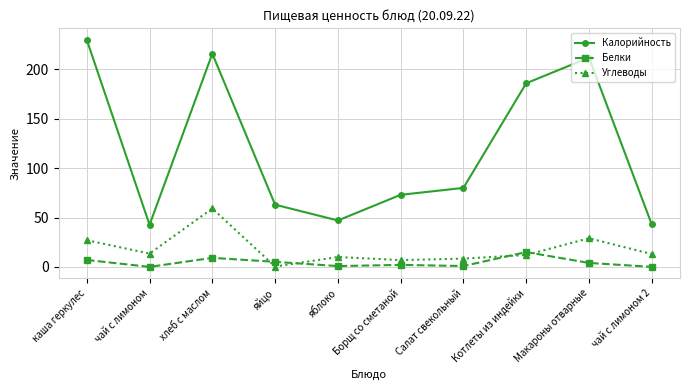

What is the greatest value displayed?

230.0